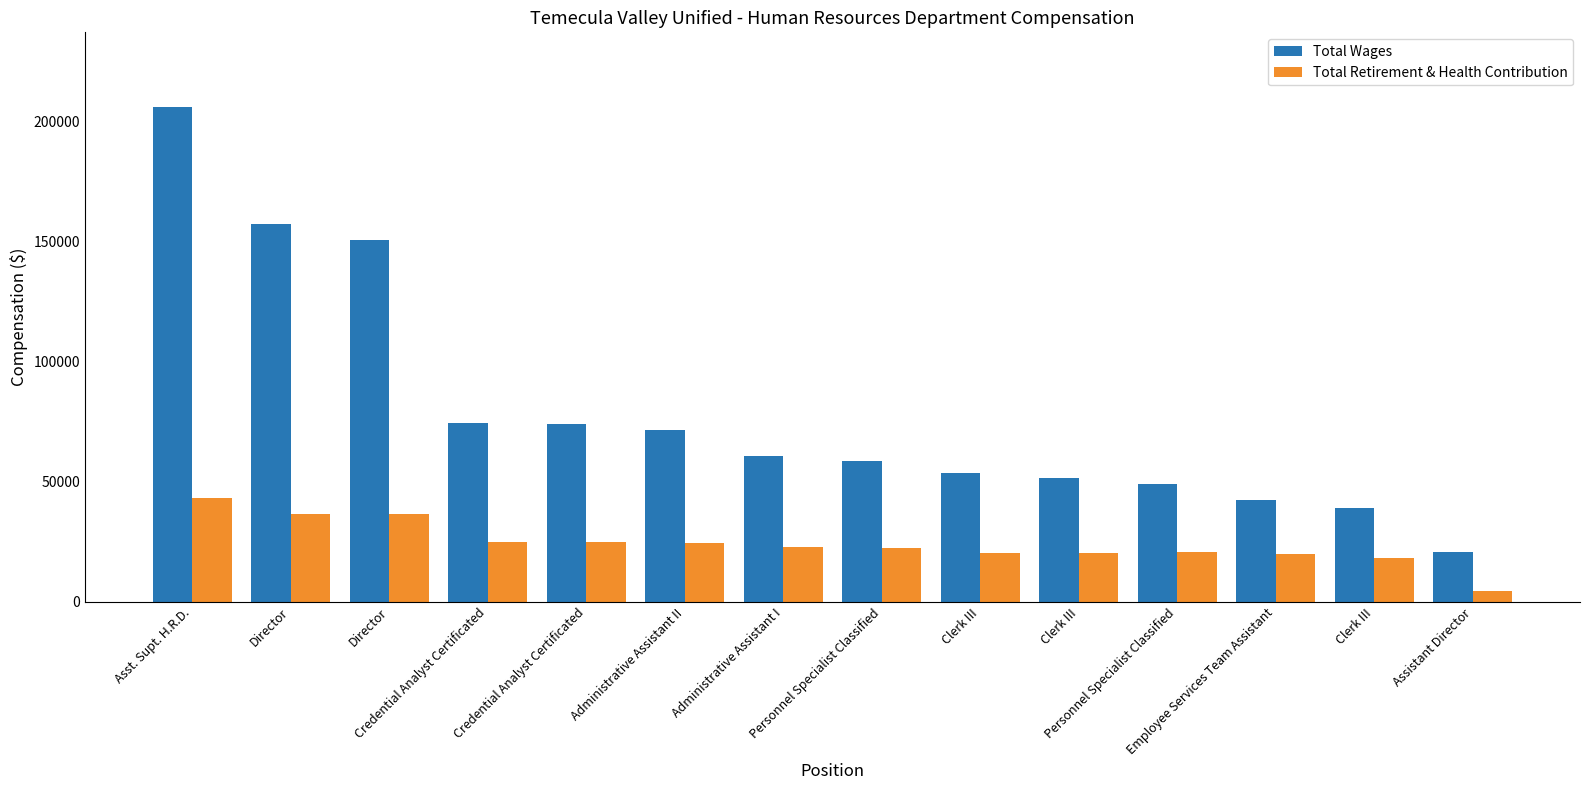

What are all the series names shown in the legend?

Total Wages, Total Retirement & Health Contribution